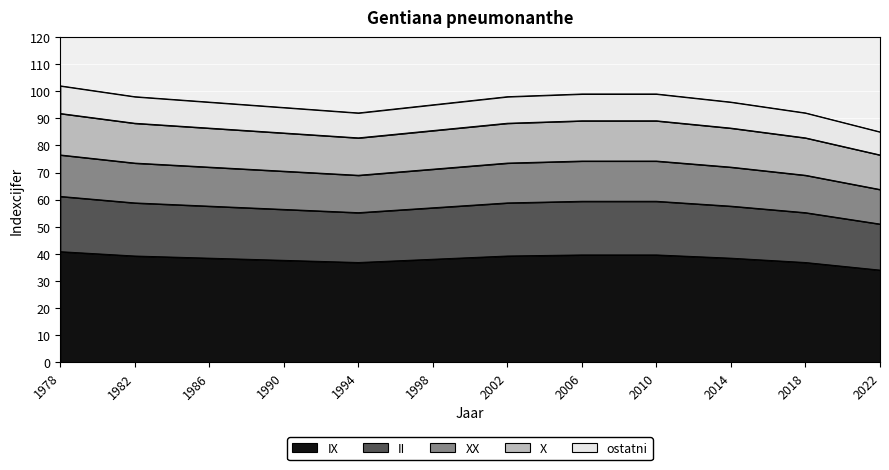

Rank the categories by value from lowest to highest.

2022, 1994, 2018, 1990, 1998, 1986, 2014, 1982, 2002, 2006, 2010, 1978